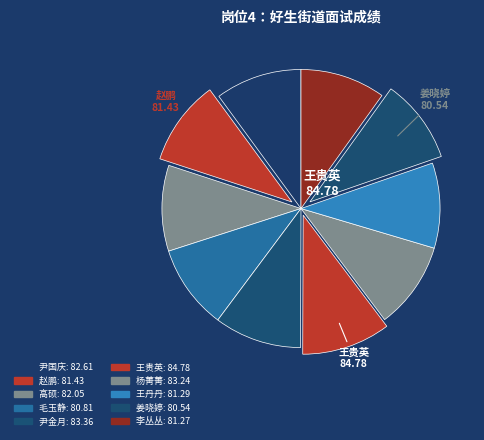

What is the ratio of the value at 王丹丹 to the value at 尹国庆?

1.0